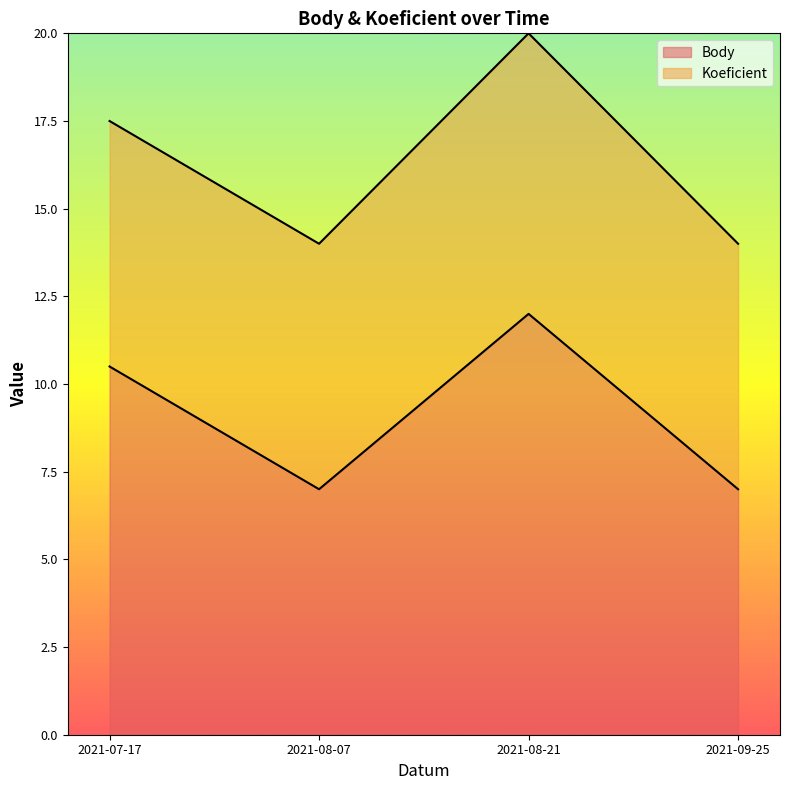

Does the chart display data point markers on the line(s)?

No